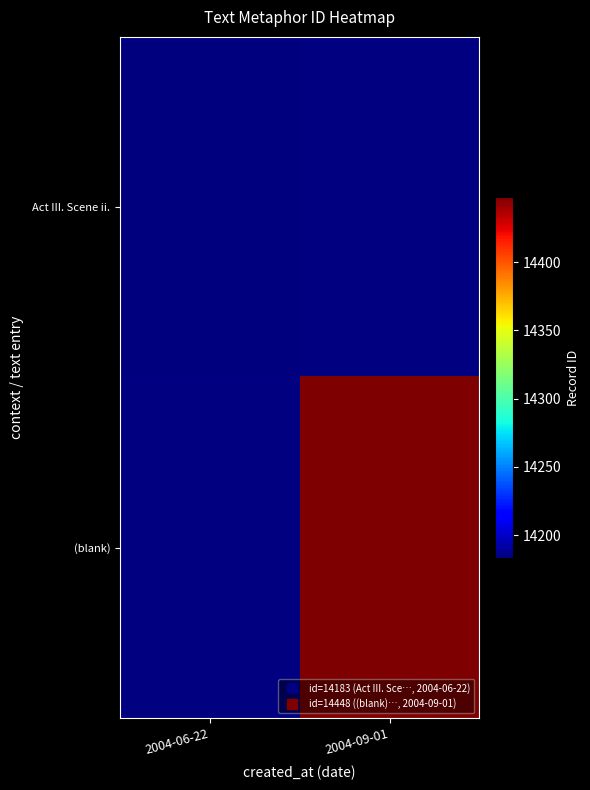

What is the greatest value displayed?

14448.0